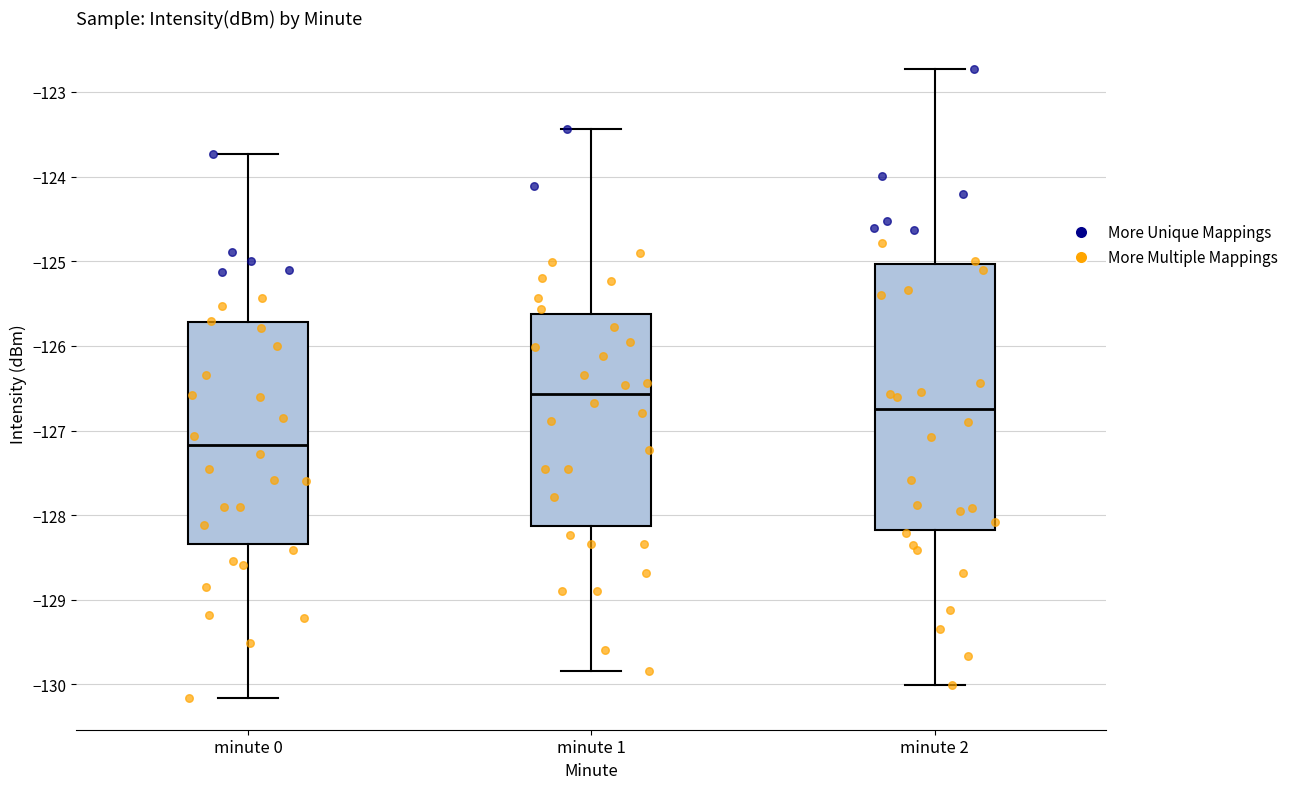

Where does the median line of the box for minute 1 sit on the y-axis? The values are not printed on the chart, so give them approximately, as read against the axis.

-126.6